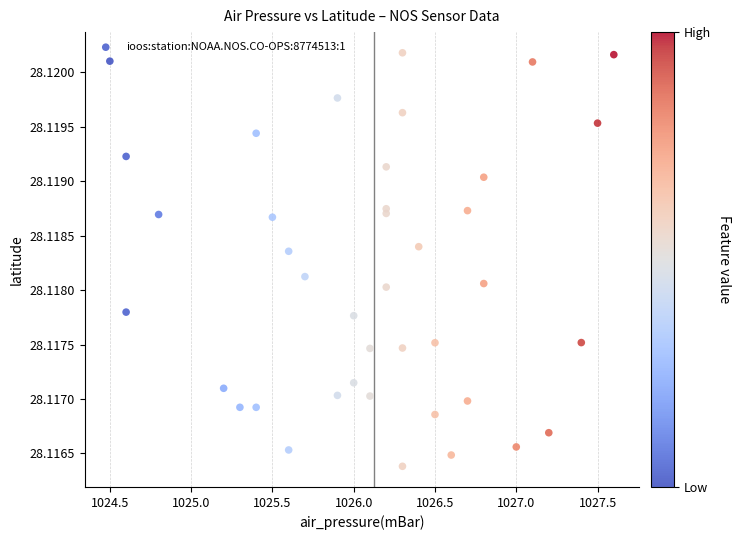

What is the range of X values (max minus min)?

3.1